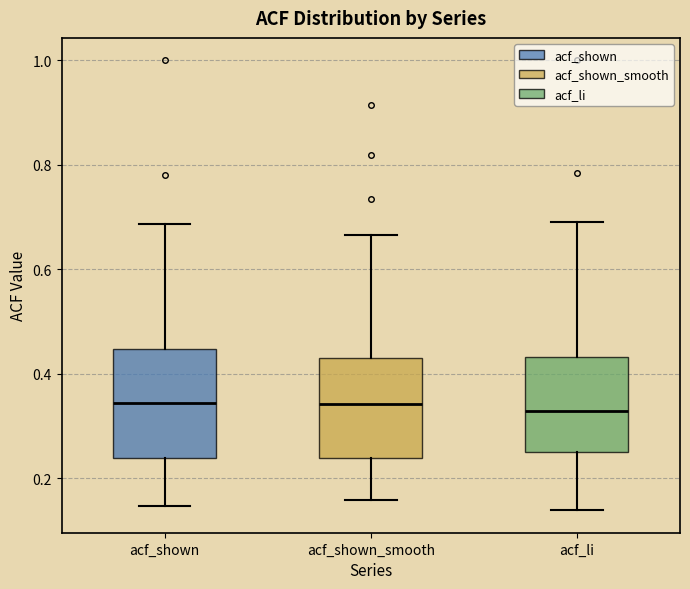

Reading left to right, transcribe this box plot: for each box, give where its median line is, the range the box spans, and where its two whiskers end, as read against the y-axis. The values are not printed on the chart, so give them approximately, as read against the axis.

acf_shown: median 0.34, box 0.24 to 0.44, whiskers 0.14 to 0.68
acf_shown_smooth: median 0.34, box 0.24 to 0.44, whiskers 0.16 to 0.66
acf_li: median 0.32, box 0.24 to 0.44, whiskers 0.14 to 0.70